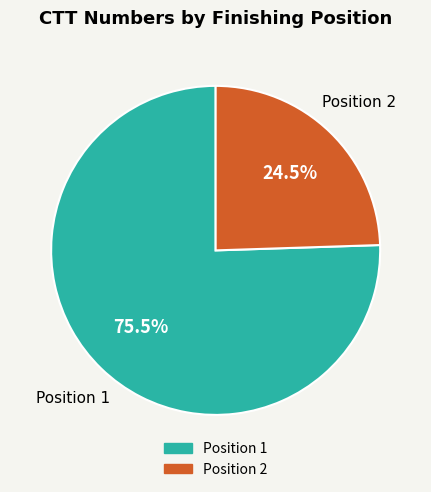

Between Position 1 and Position 2, which is larger?

Position 1